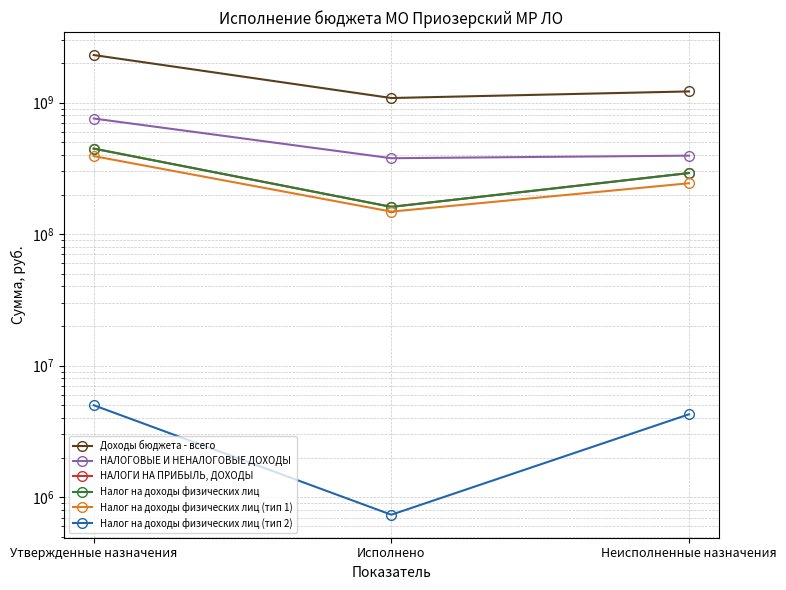

How many data points in Налог на доходы физических лиц (тип 1) are less than 243582274?

1